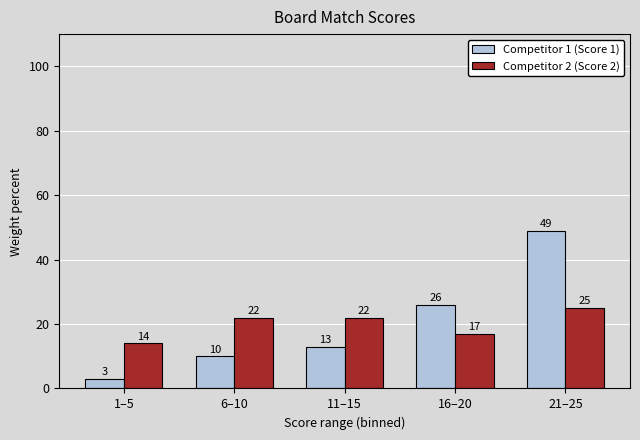

Where is Competitor 1 (Score 1) nearest to the value 26?

16–20